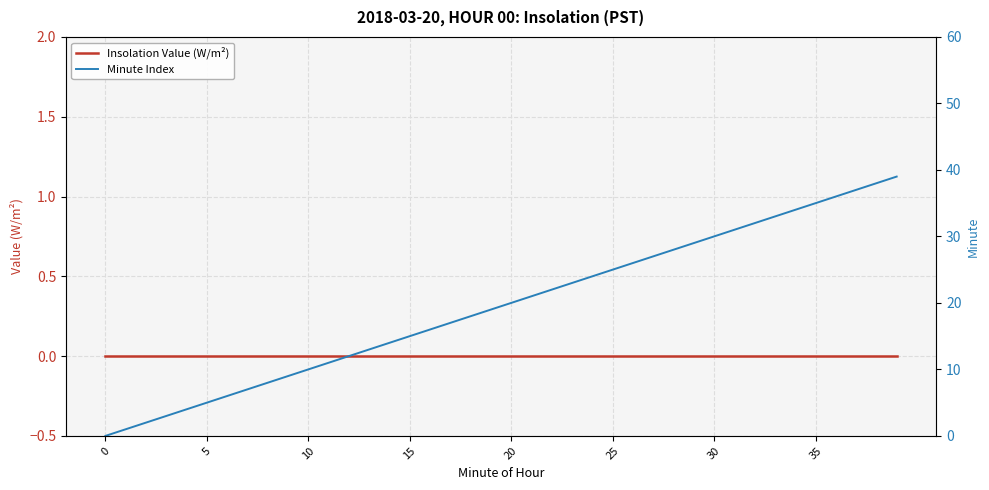

True or false: Minute Index and Insolation Value (W/m²) intersect in this chart.

False